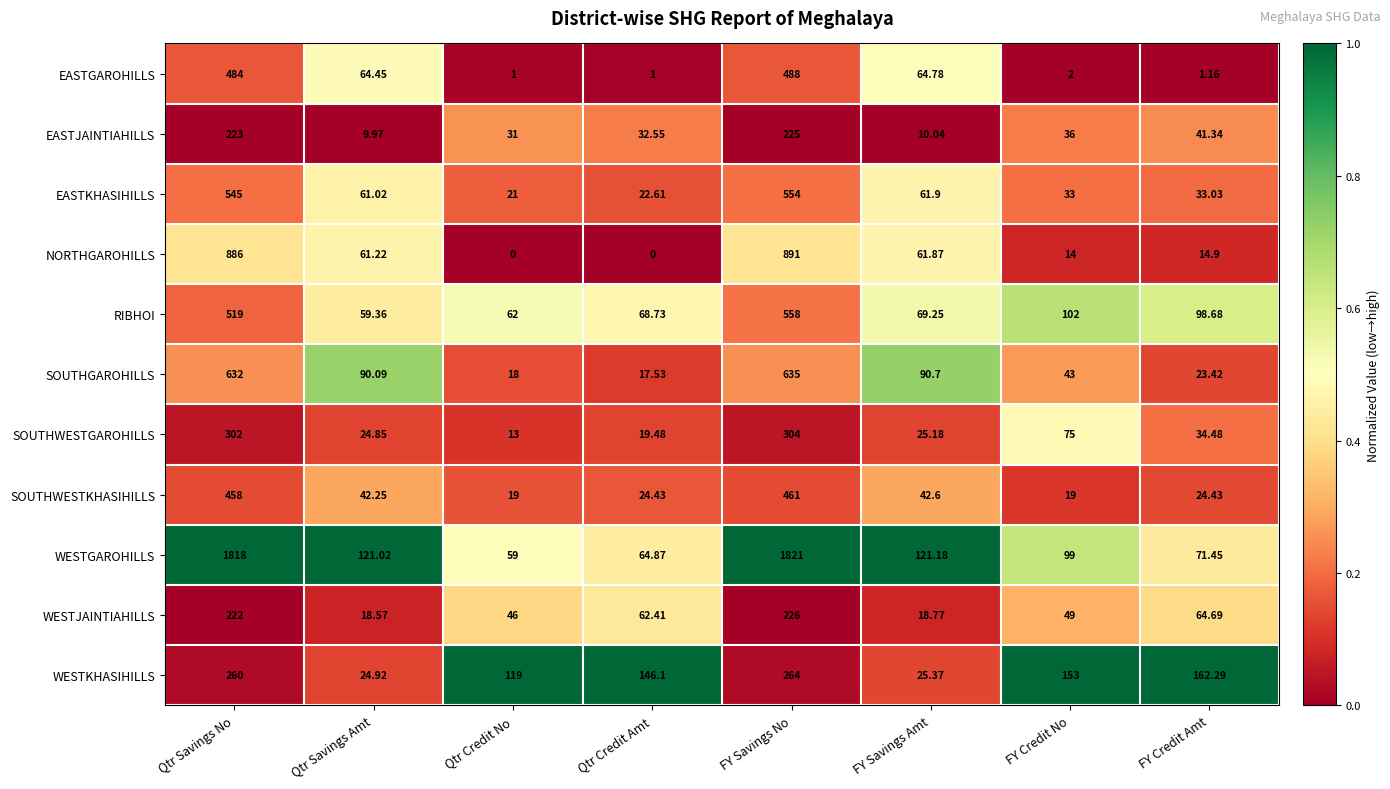

Where does the SOUTHGAROHILLS series first go above 90?

Qtr Savings No